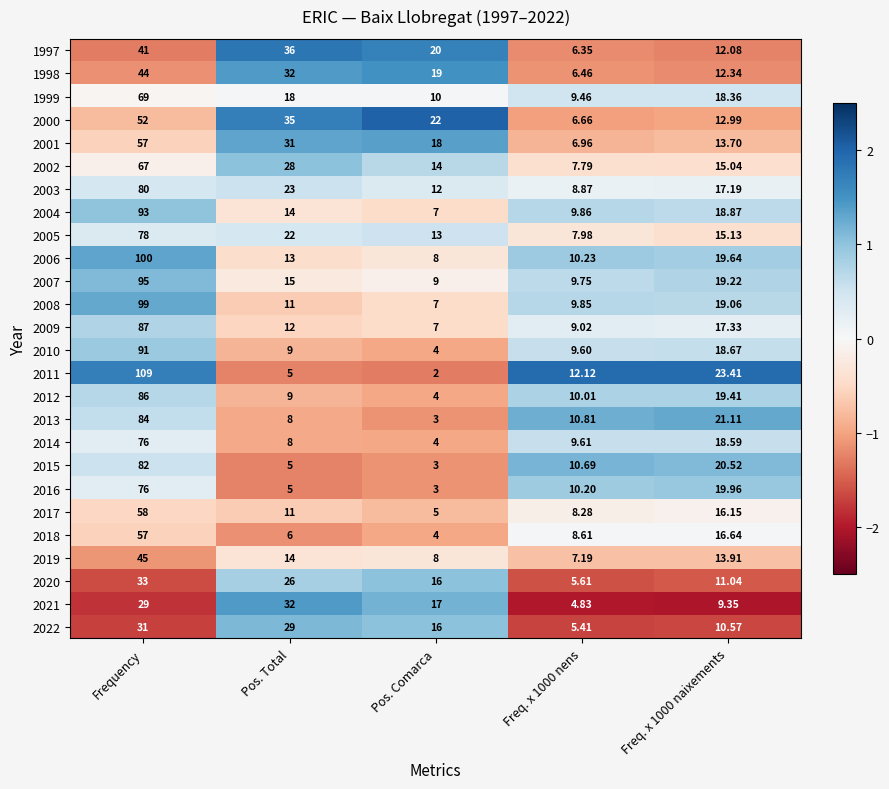

Which label corresponds to the largest value in the chart?

Frequency